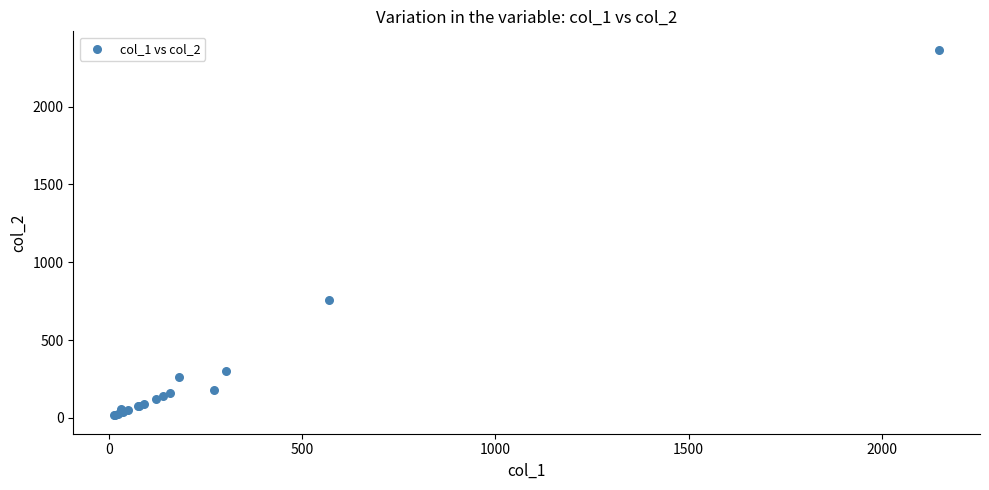

What Y value in the scatter plot is closest to 1191?

760.0